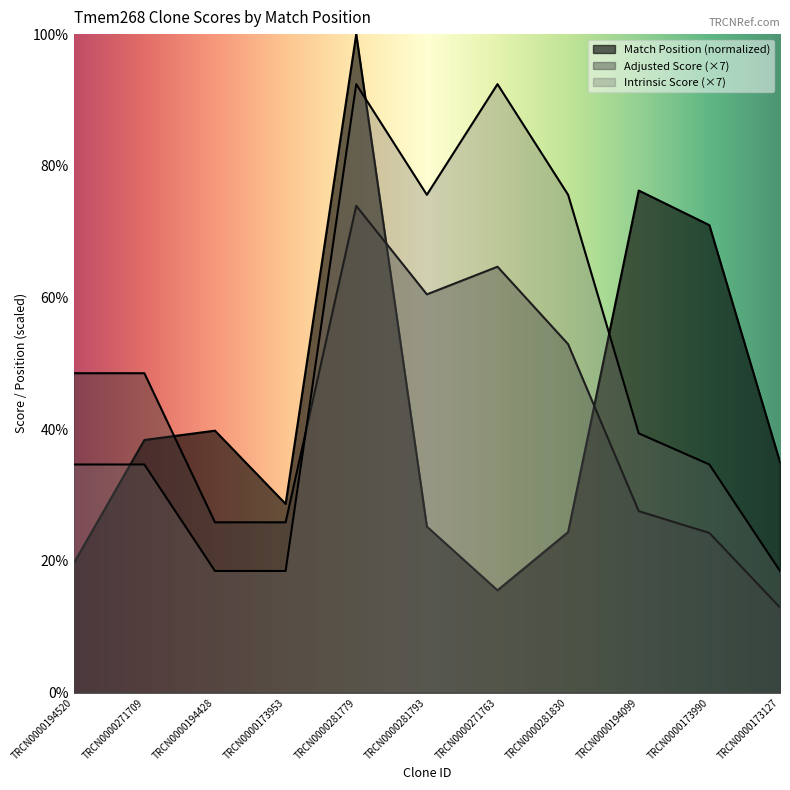

How many data points in Match Position are above 35?

6